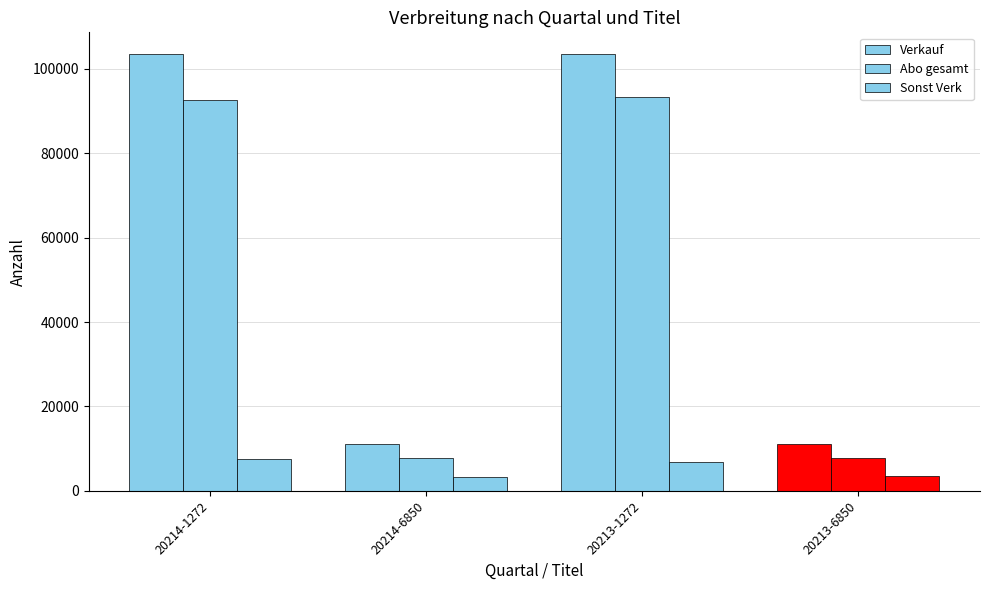

Are the bars grouped side by side (vs. stacked)?

Yes